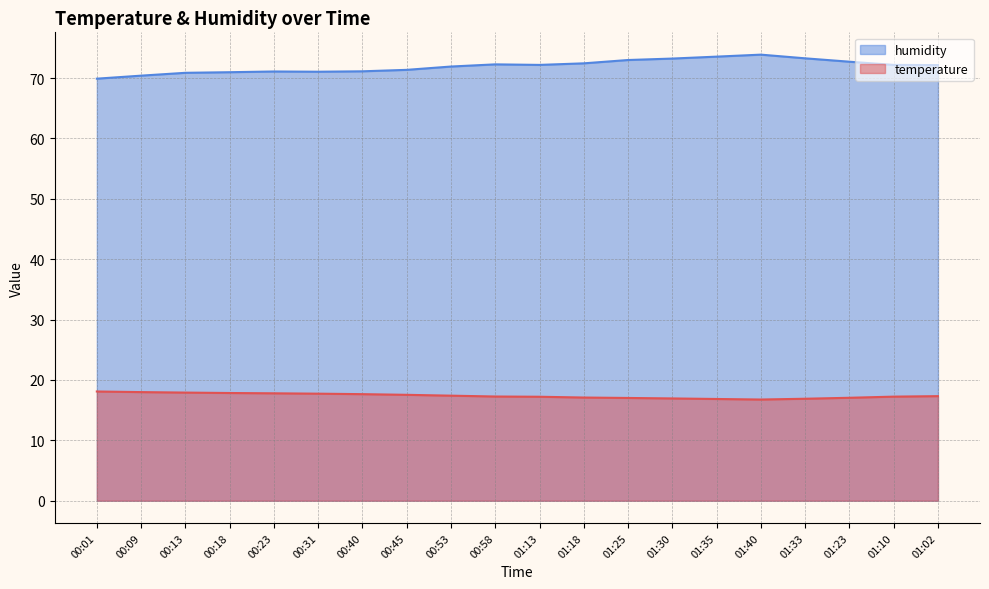

Is it true that humidity equals 19.3 at 00:53?

False